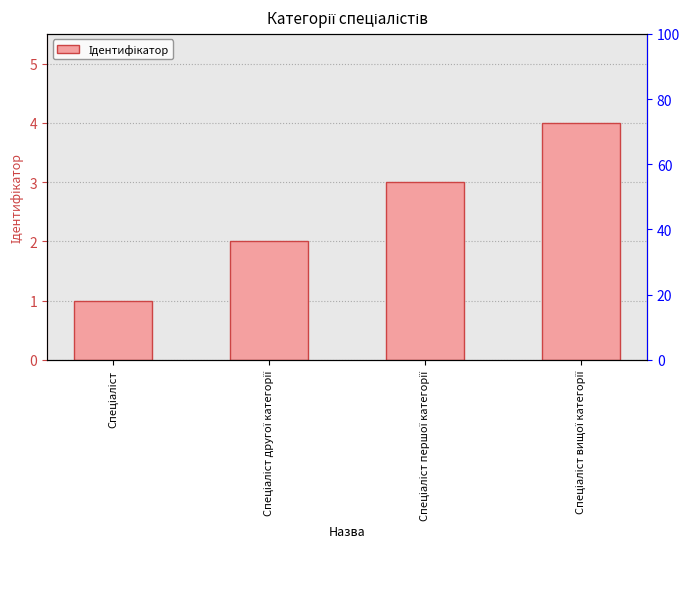

What is the greatest value displayed?

4